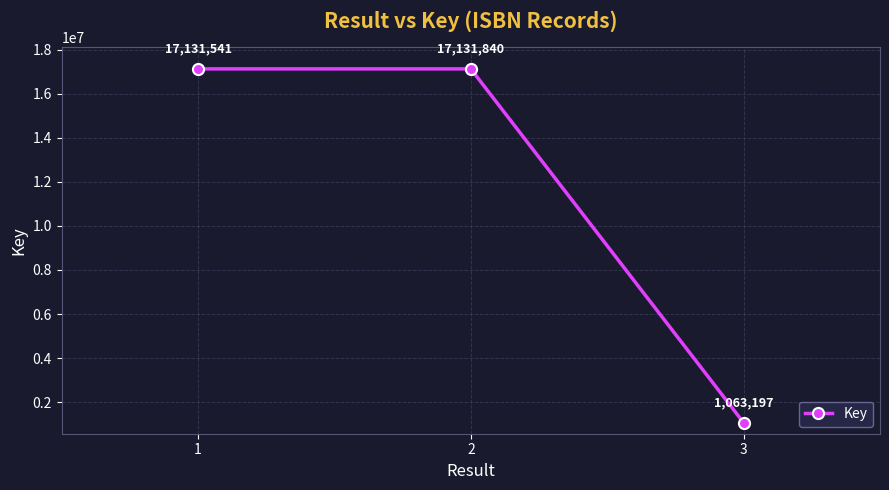

The chart shows a value of 11817647 at 2. True or false?

False